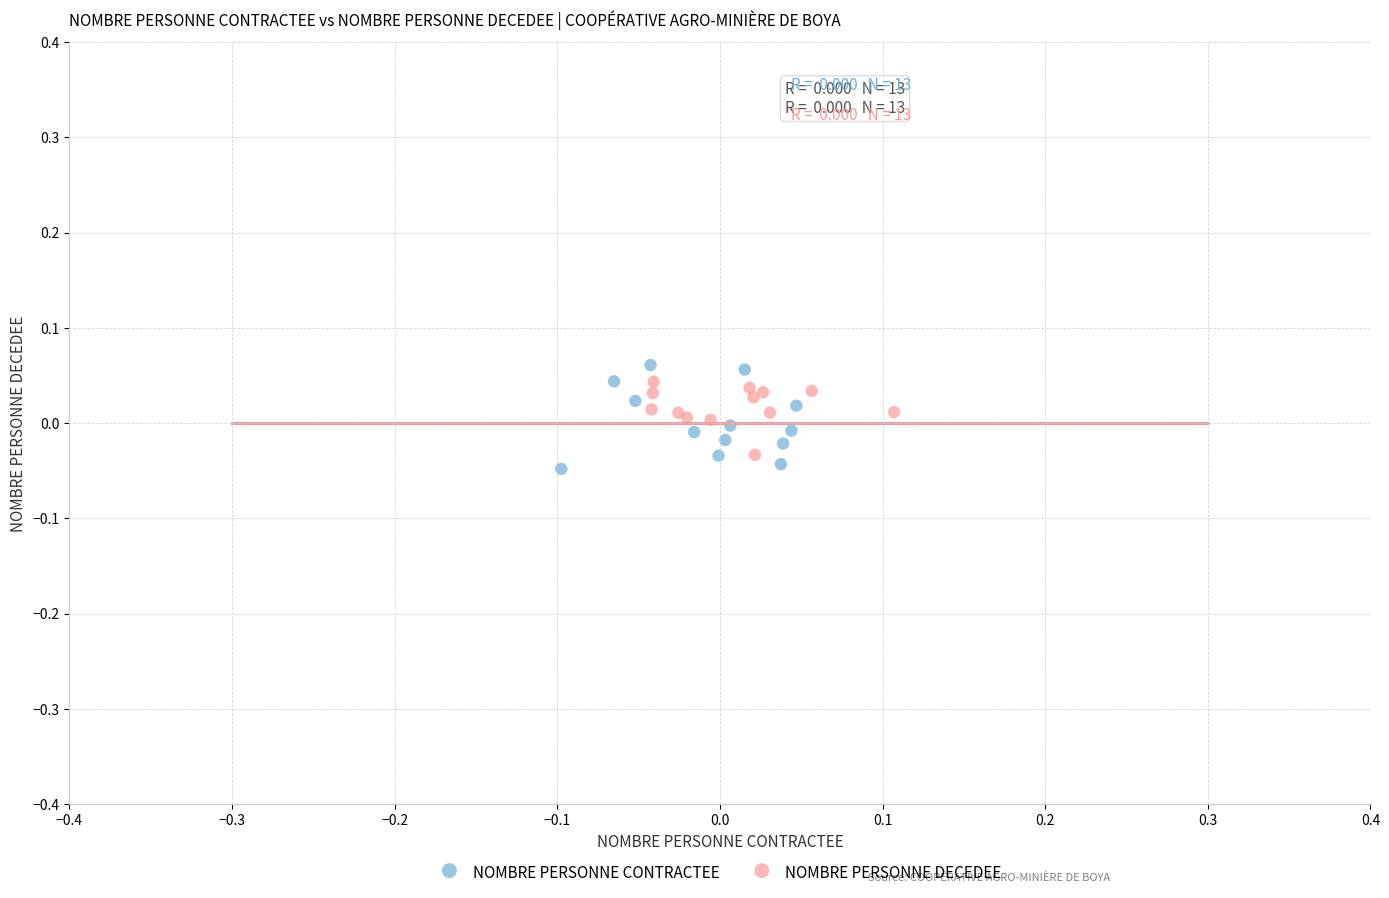

Which series has the widest spread of Y values?

NOMBRE PERSONNE CONTRACTEE